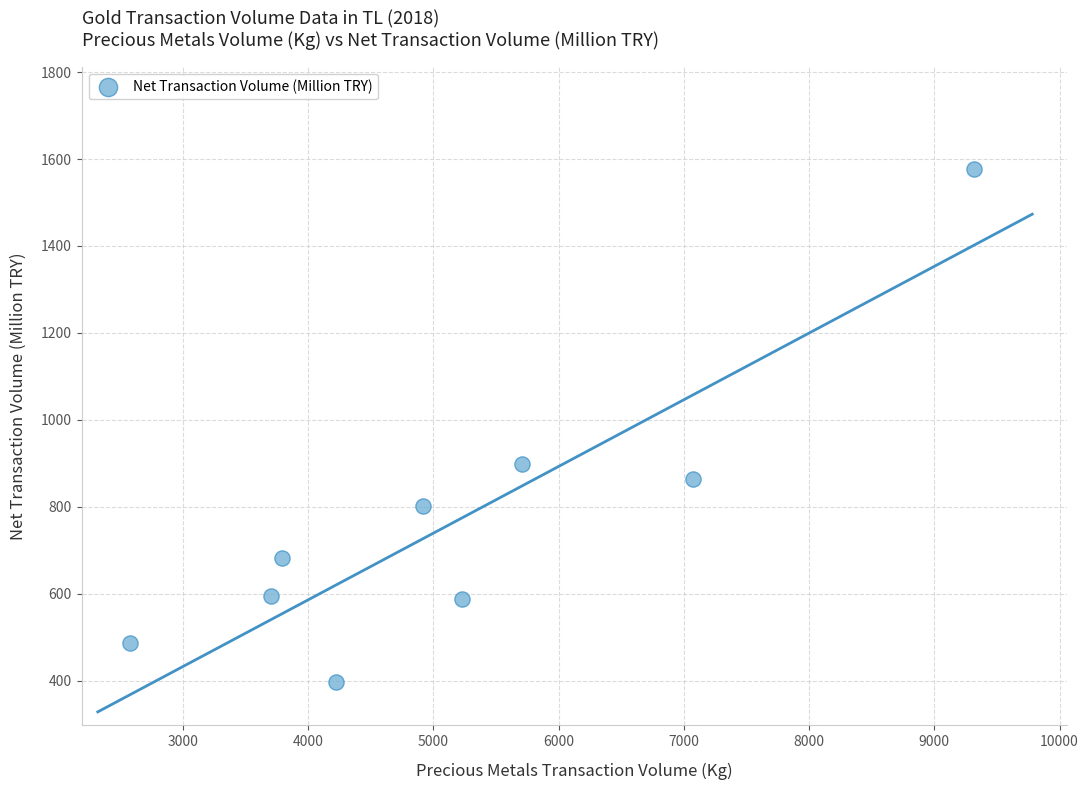

What Y value in the scatter plot is closest to 986?

899